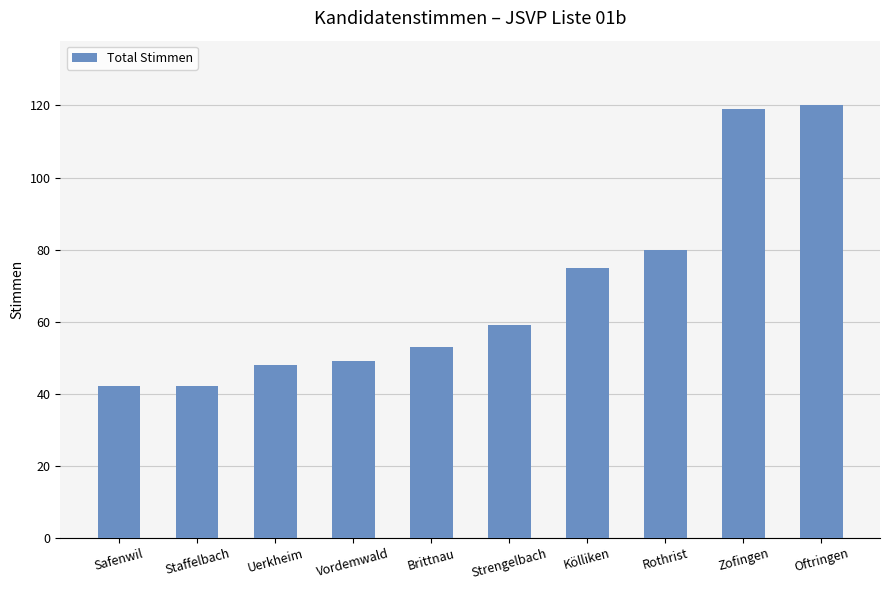

What is the minimum value shown in the chart?

42